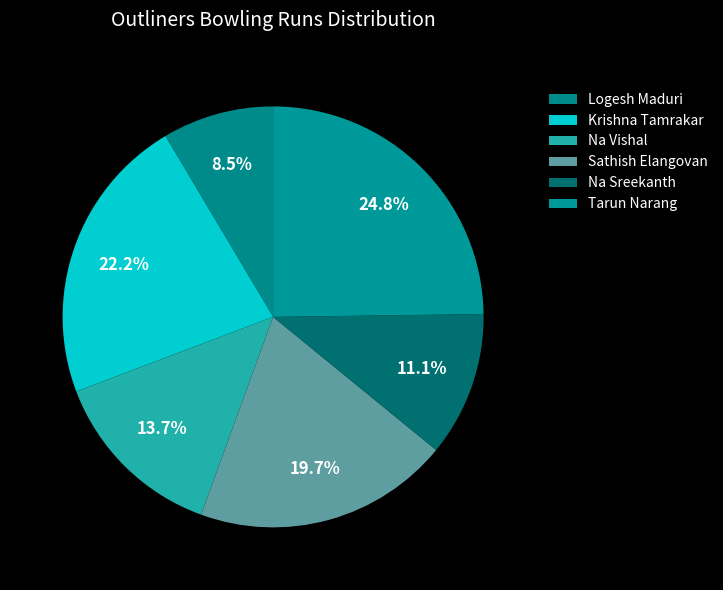

Rank the categories by value from lowest to highest.

Logesh Maduri, Na Sreekanth, Na Vishal, Sathish Elangovan, Krishna Tamrakar, Tarun Narang